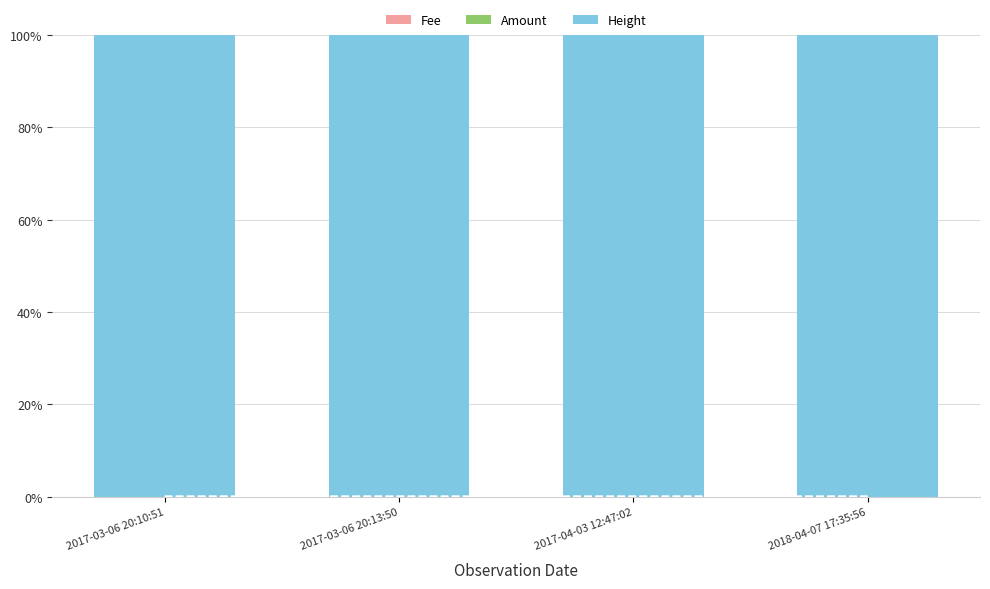

Reading right to left, transcribe all the data shown in this chart.

Fee: 2018-04-07 17:35:56=0.0	2017-04-03 12:47:02=0.0	2017-03-06 20:13:50=0.0	2017-03-06 20:10:51=0.0
Amount: 2018-04-07 17:35:56=0.0	2017-04-03 12:47:02=0.0	2017-03-06 20:13:50=0.0	2017-03-06 20:10:51=0.0
Height: 2018-04-07 17:35:56=100.0	2017-04-03 12:47:02=100.0	2017-03-06 20:13:50=100.0	2017-03-06 20:10:51=100.0